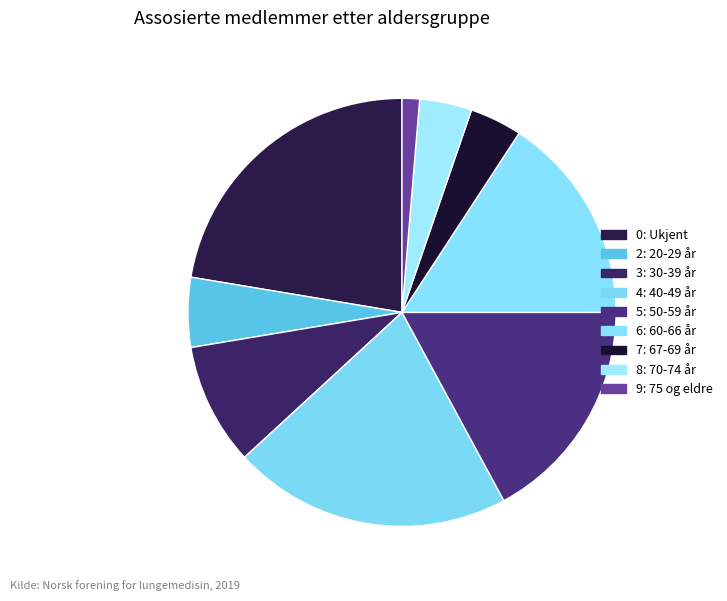

Count the number of slices in the pie.

9